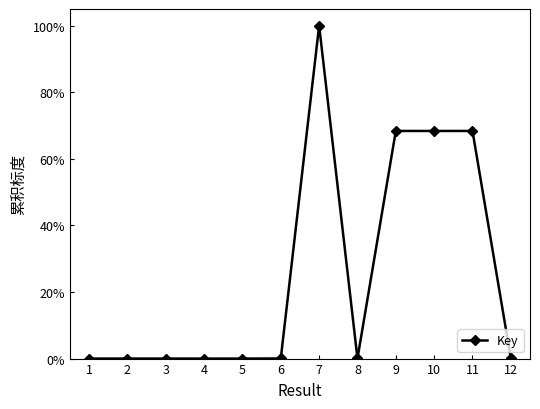

The chart shows a value of 100.0 at 7. True or false?

True